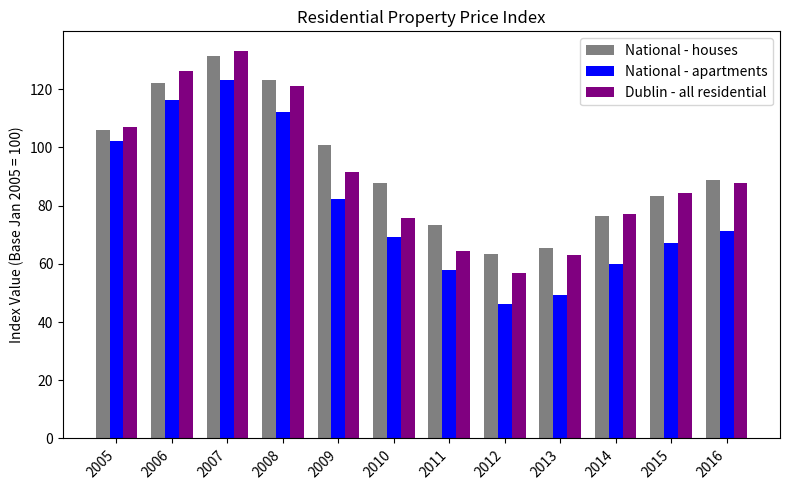

The value of National - apartments at 2008 is 112.0. True or false?

True